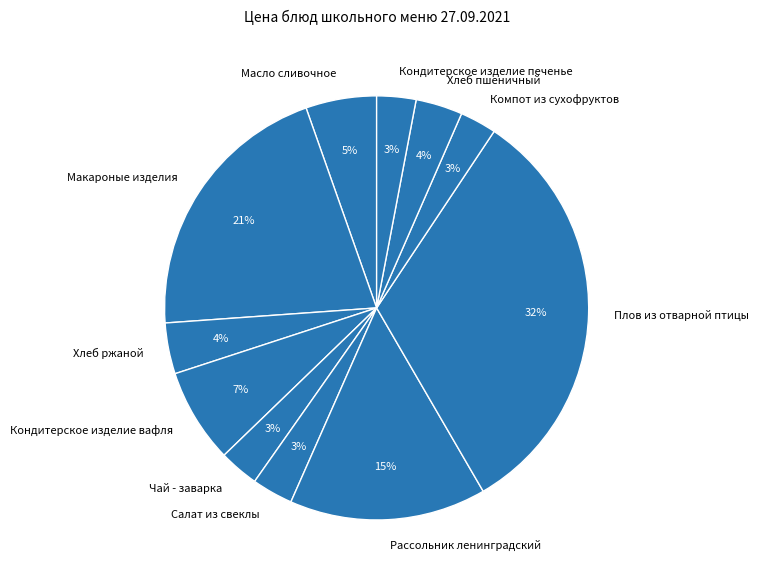

Does Салат из свеклы represent more than half of the total?

No